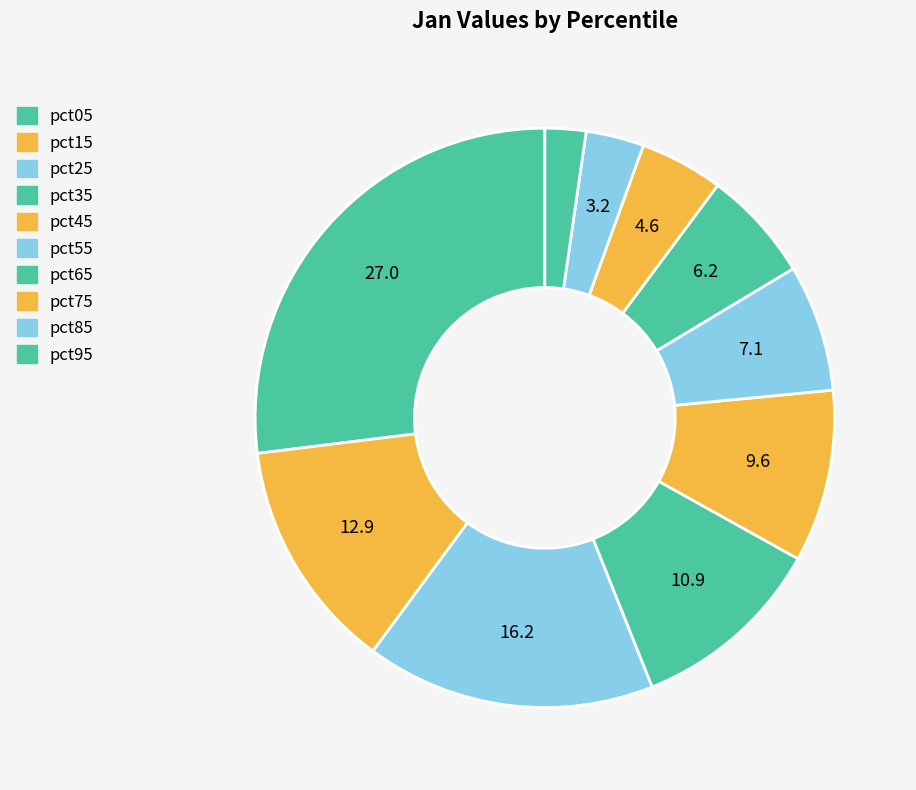

Does pct35 represent more than half of the total?

No